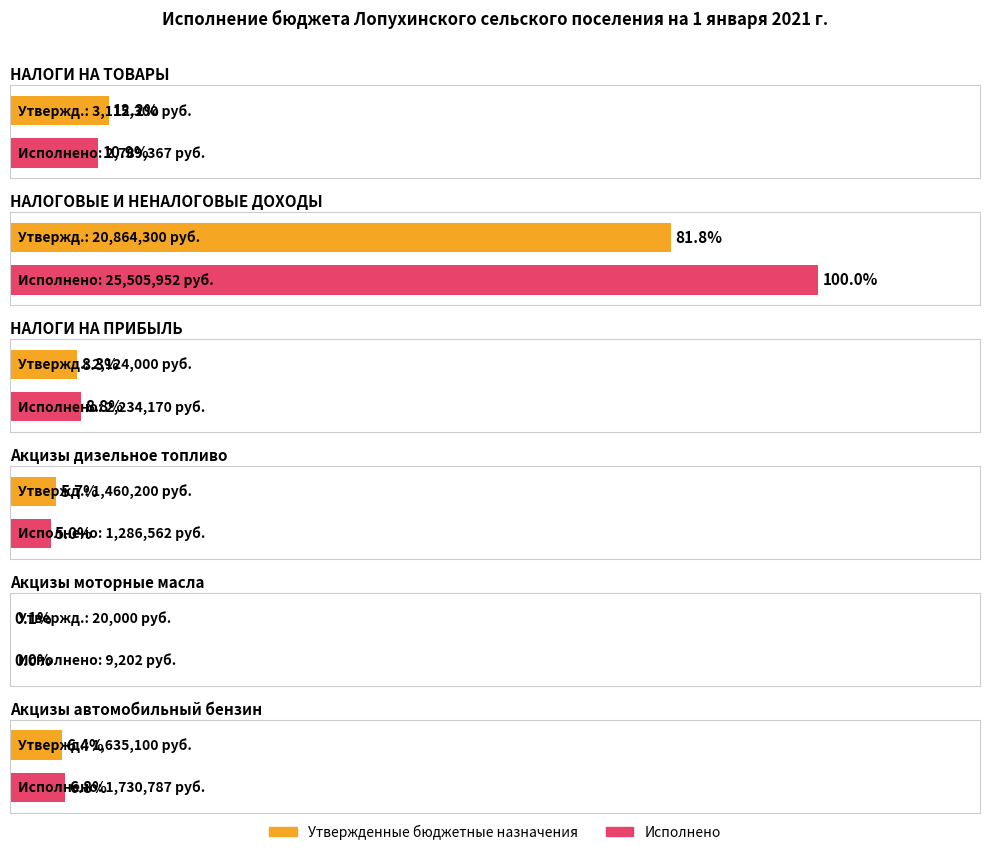

Where does the Утвержденные бюджетные назначения series first go above 2124000?

НАЛОГИ НА ТОВАРЫ